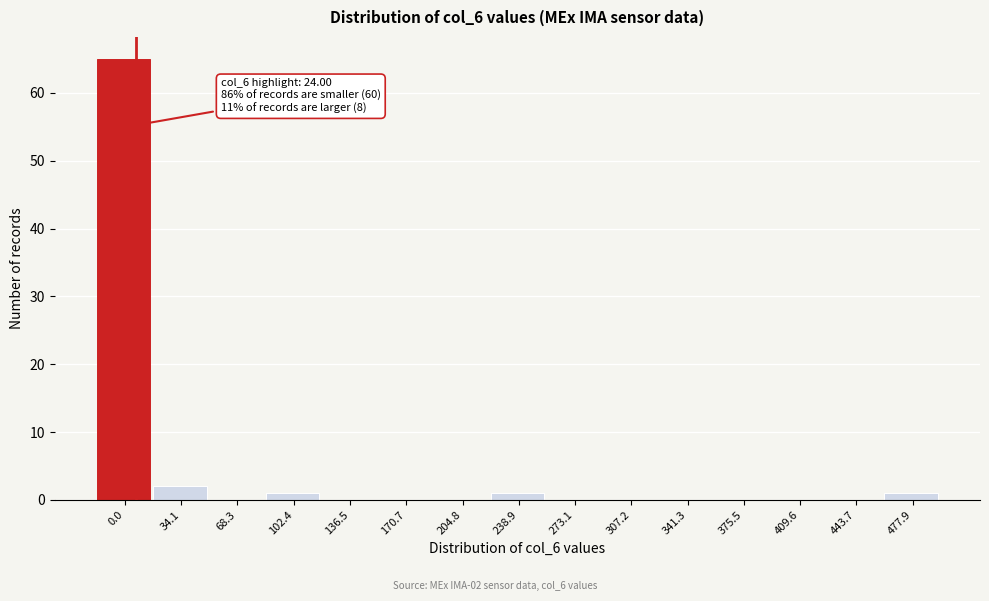

Reading left to right, transcribe all the data shown in this chart.

0.0=65	34.1=2	68.3=0	102.4=1	136.5=0	170.7=0	204.8=0	238.9=1	273.1=0	307.2=0	341.3=0	375.5=0	409.6=0	443.7=0	477.9=1